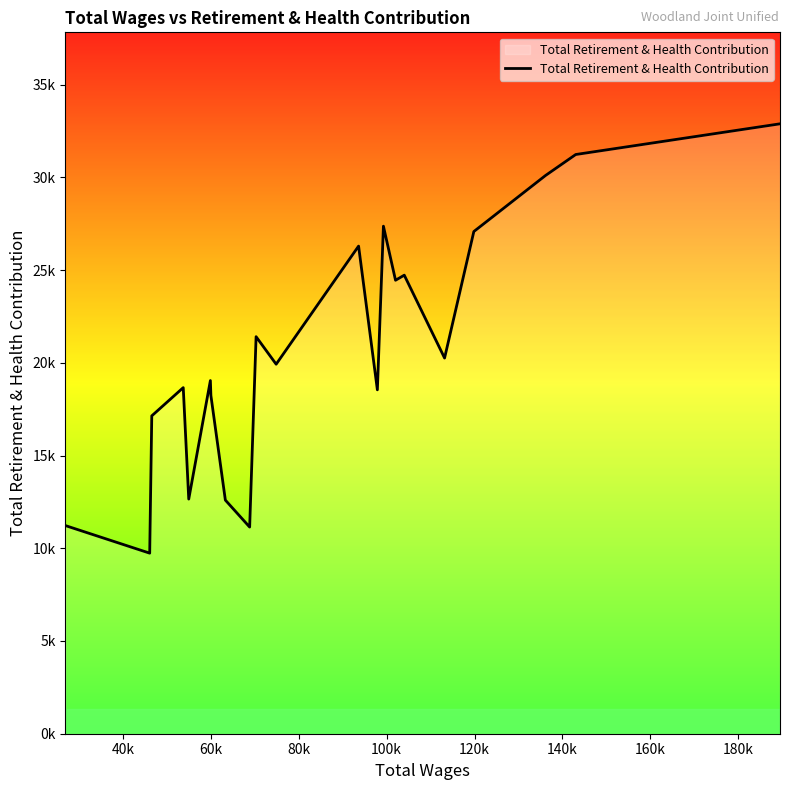

How many points are lower than both their immediate neighbors (excluding endpoints)?

7